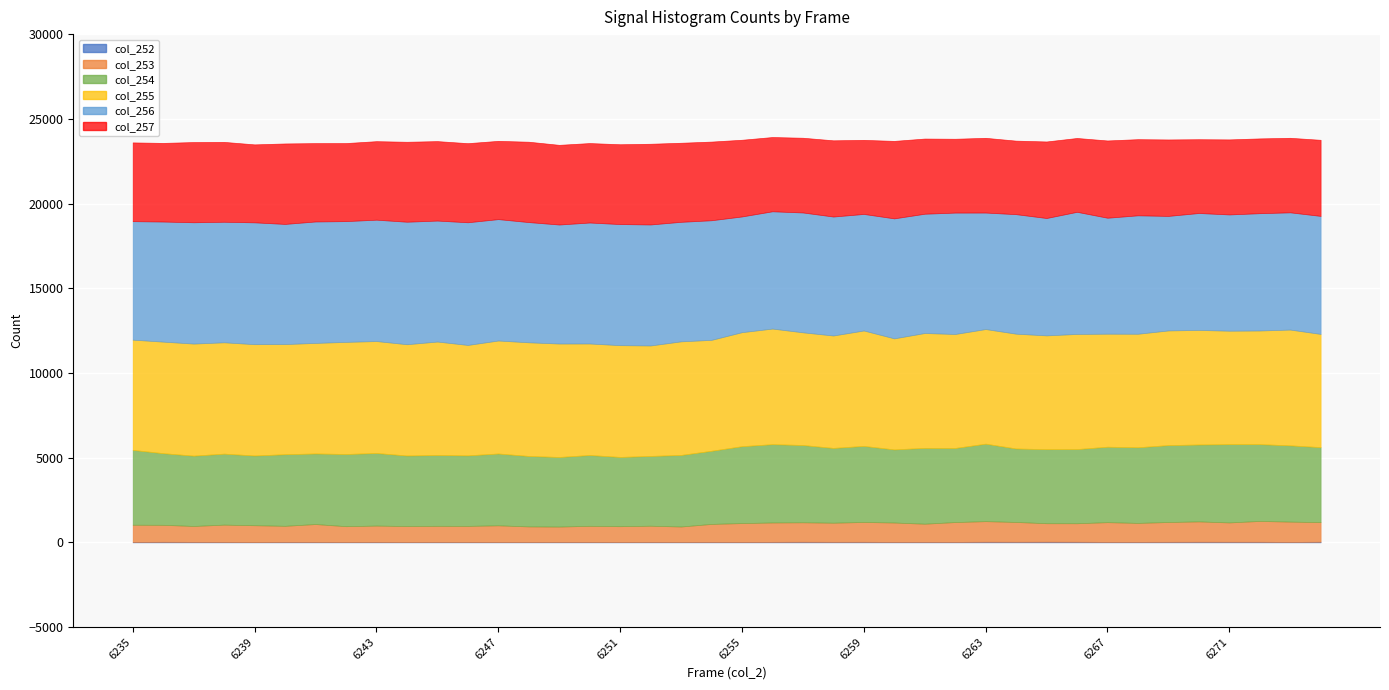

What is the total value across all series at 6264?

23712